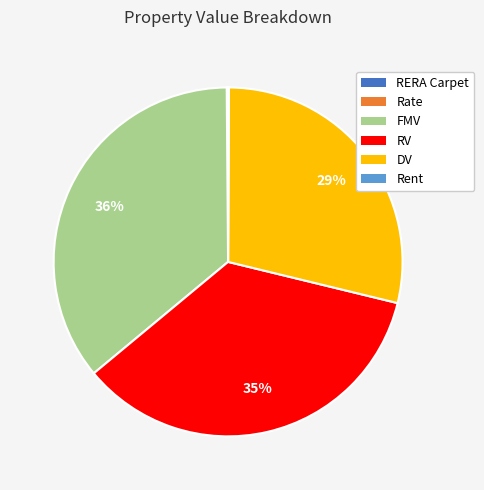

To the nearest percent, what is the difference between the largest and smallest slice percentages?

36%